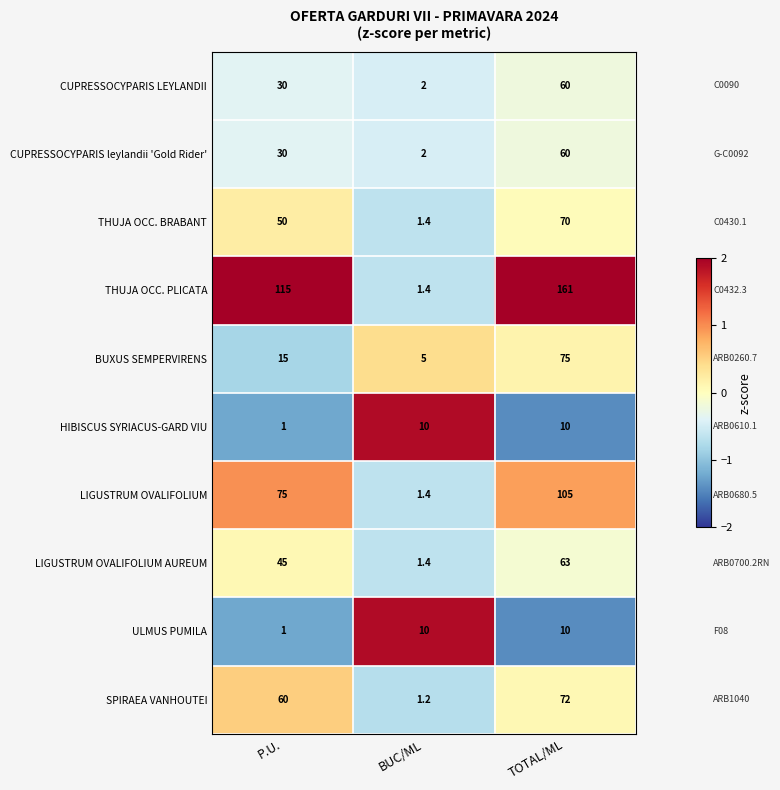

What is the maximum value shown in the chart?

161.0